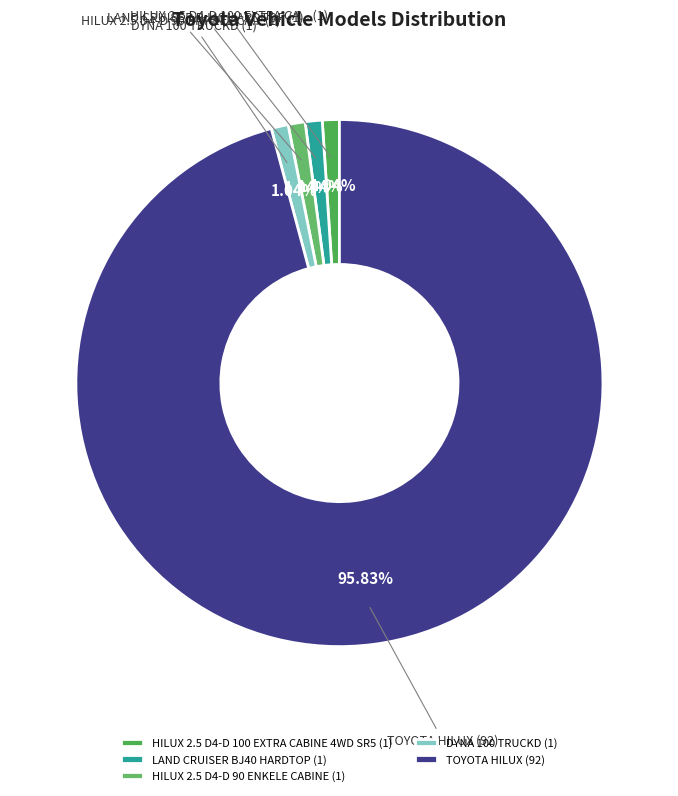

How many slices are in this pie chart?

5